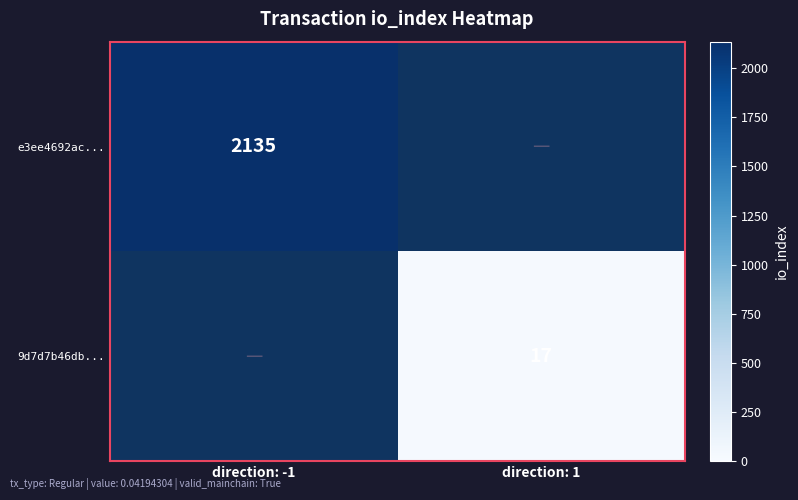

At direction: -1, list the series in order from largest to smallest.

e3ee4692ac..., 9d7d7b46db...